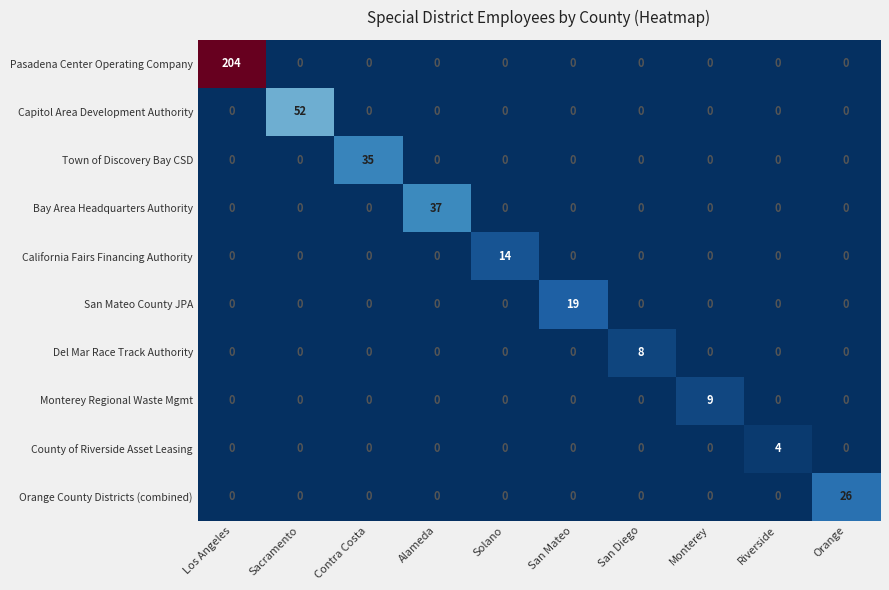

Between Solano and Orange, which series saw the biggest shift?

Orange County Districts (combined)